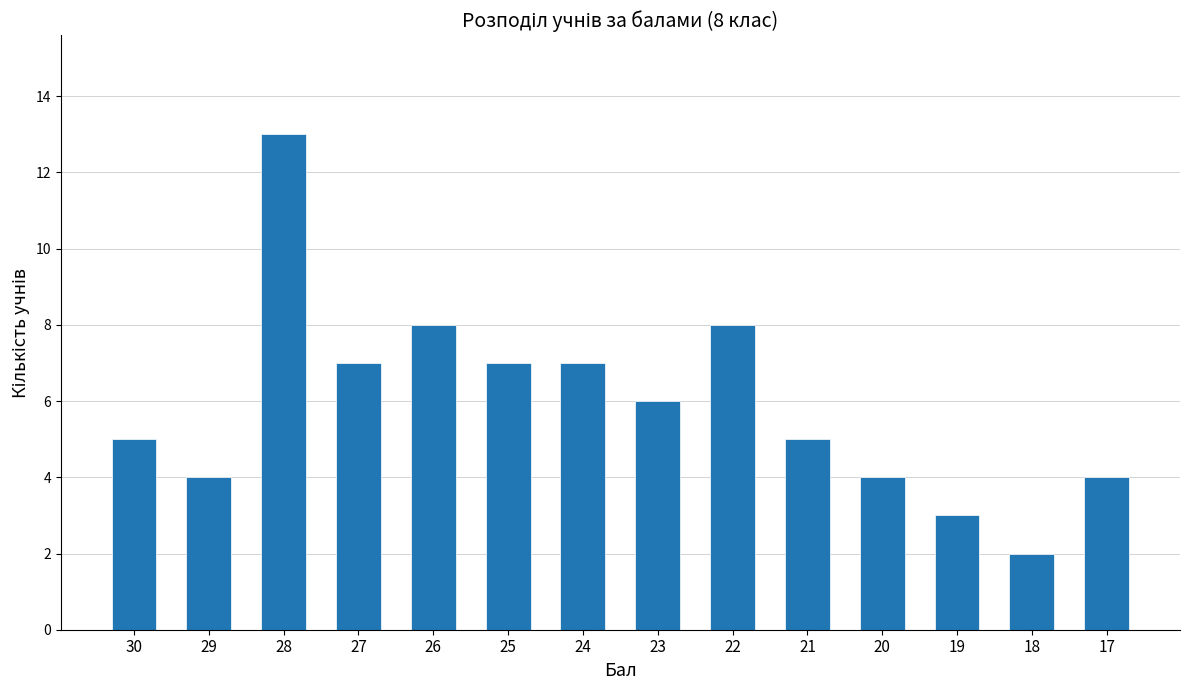

The chart shows a value of 7 at 27. True or false?

True